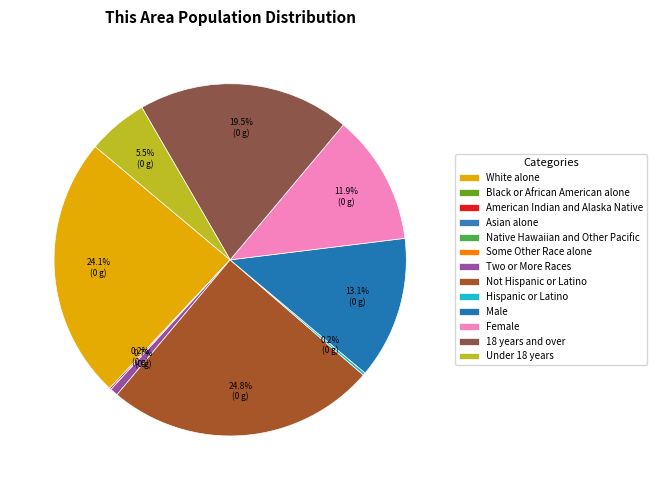

How many slices are in this pie chart?

13